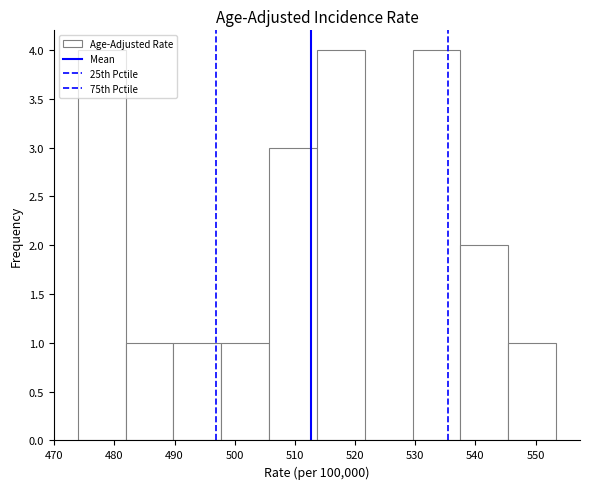

Reading left to right, transcribe this chart: for each bar, give the range it covers on the x-axis and its height. Neither the bar edges nor the heights are printed on the chart, so give them approximately, as read against the axes.

474 to 482: 4
482 to 490: 1
490 to 498: 1
498 to 506: 1
506 to 514: 3
514 to 522: 4
522 to 530: 0
530 to 538: 4
538 to 545: 2
545 to 553: 1